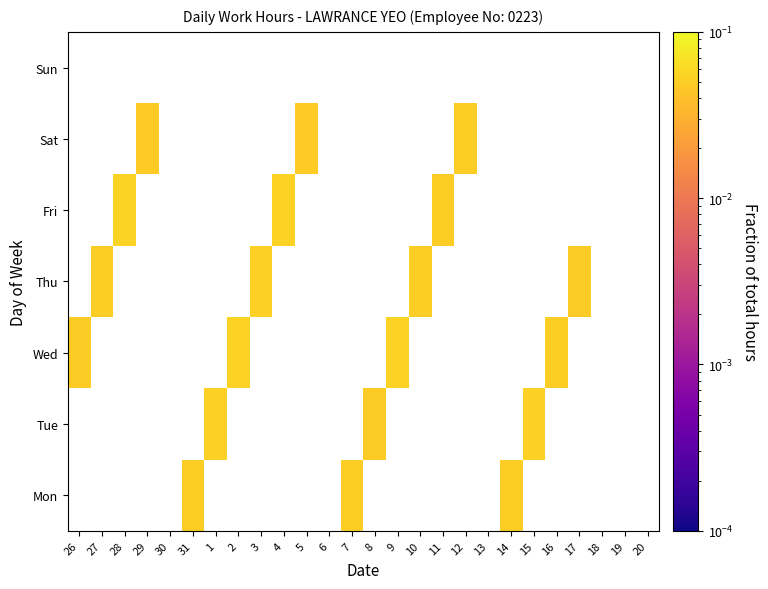

Is the value of Fri at 27 greater than the value of Wed at 14?

No